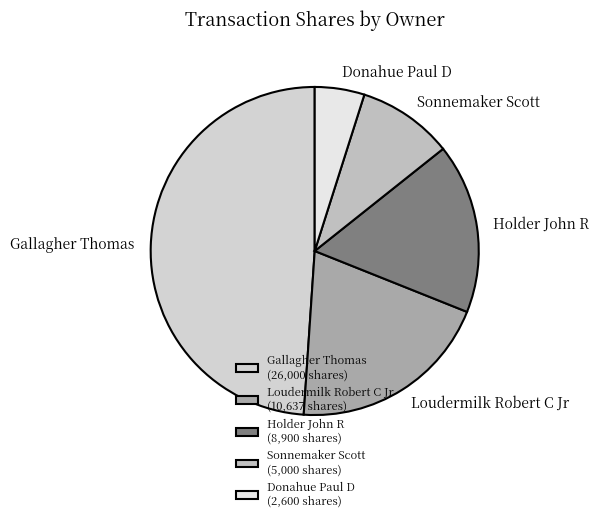

Approximately how many times larger is the value at Loudermilk Robert C Jr compared to Holder John R?

1.2